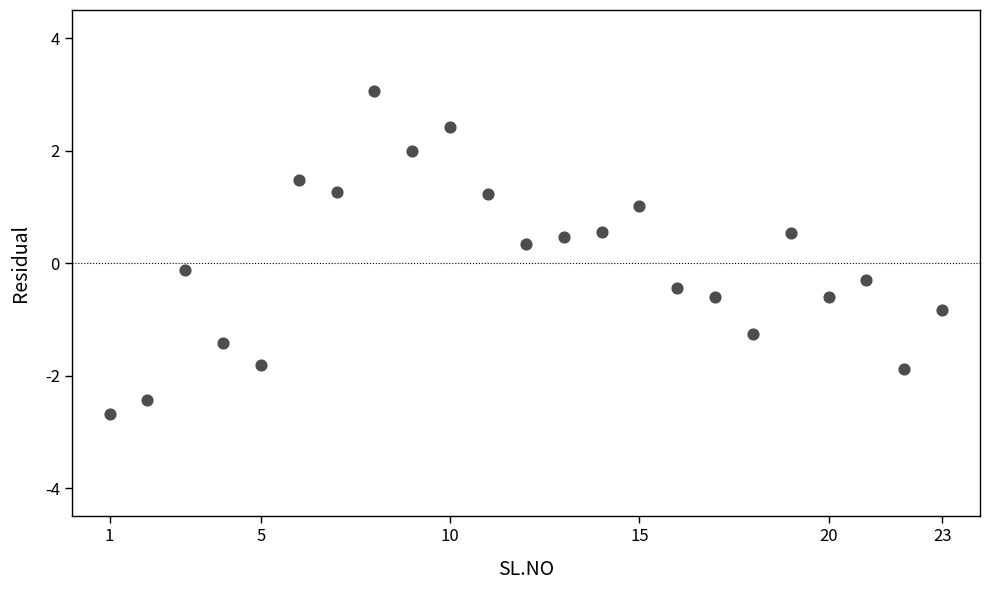

What is the range of X values (max minus min)?

22.0